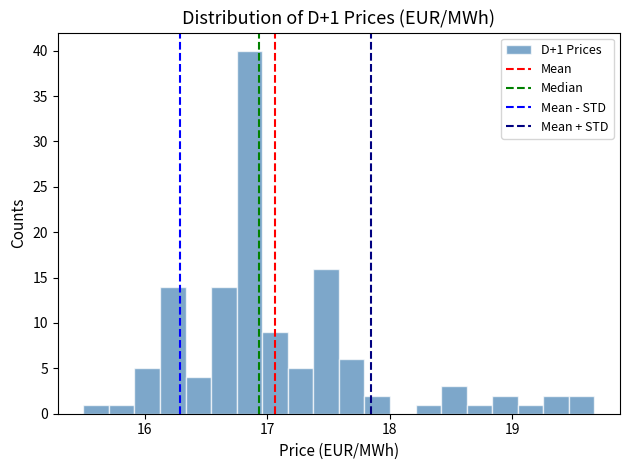

Around what value on the x-axis is the tallest bar? Give the approximate position of its centre, as read against the axis.

16.9